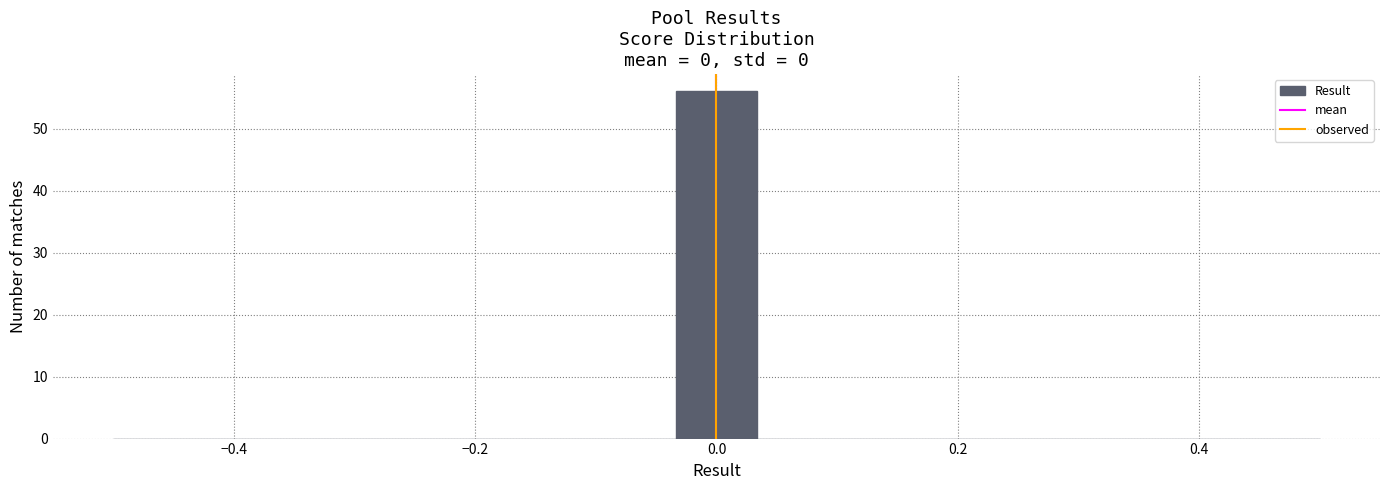

Around what value on the x-axis is the tallest bar? Give the approximate position of its centre, as read against the axis.

0.00